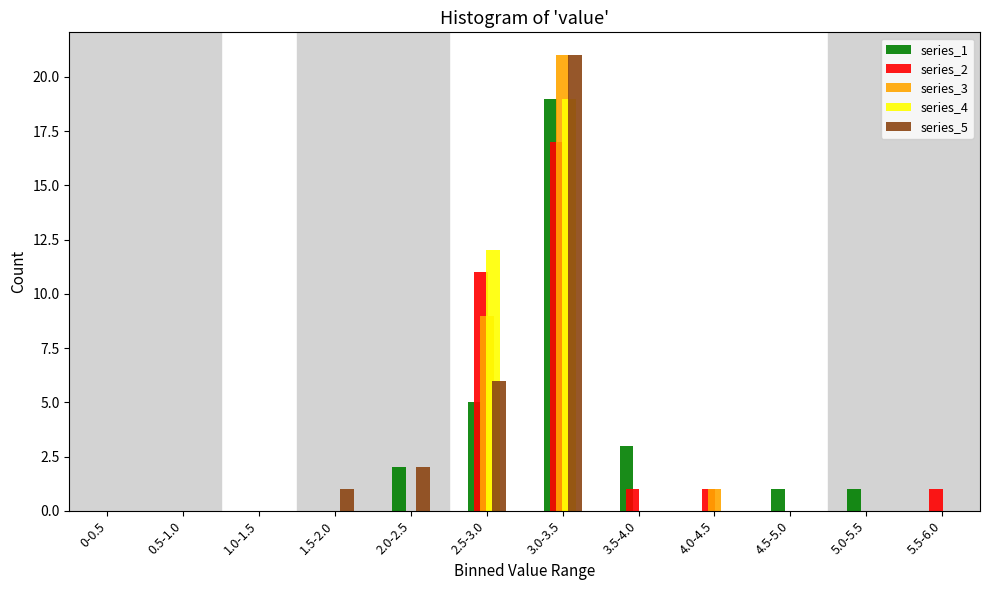

What is the maximum value shown in the chart?

21